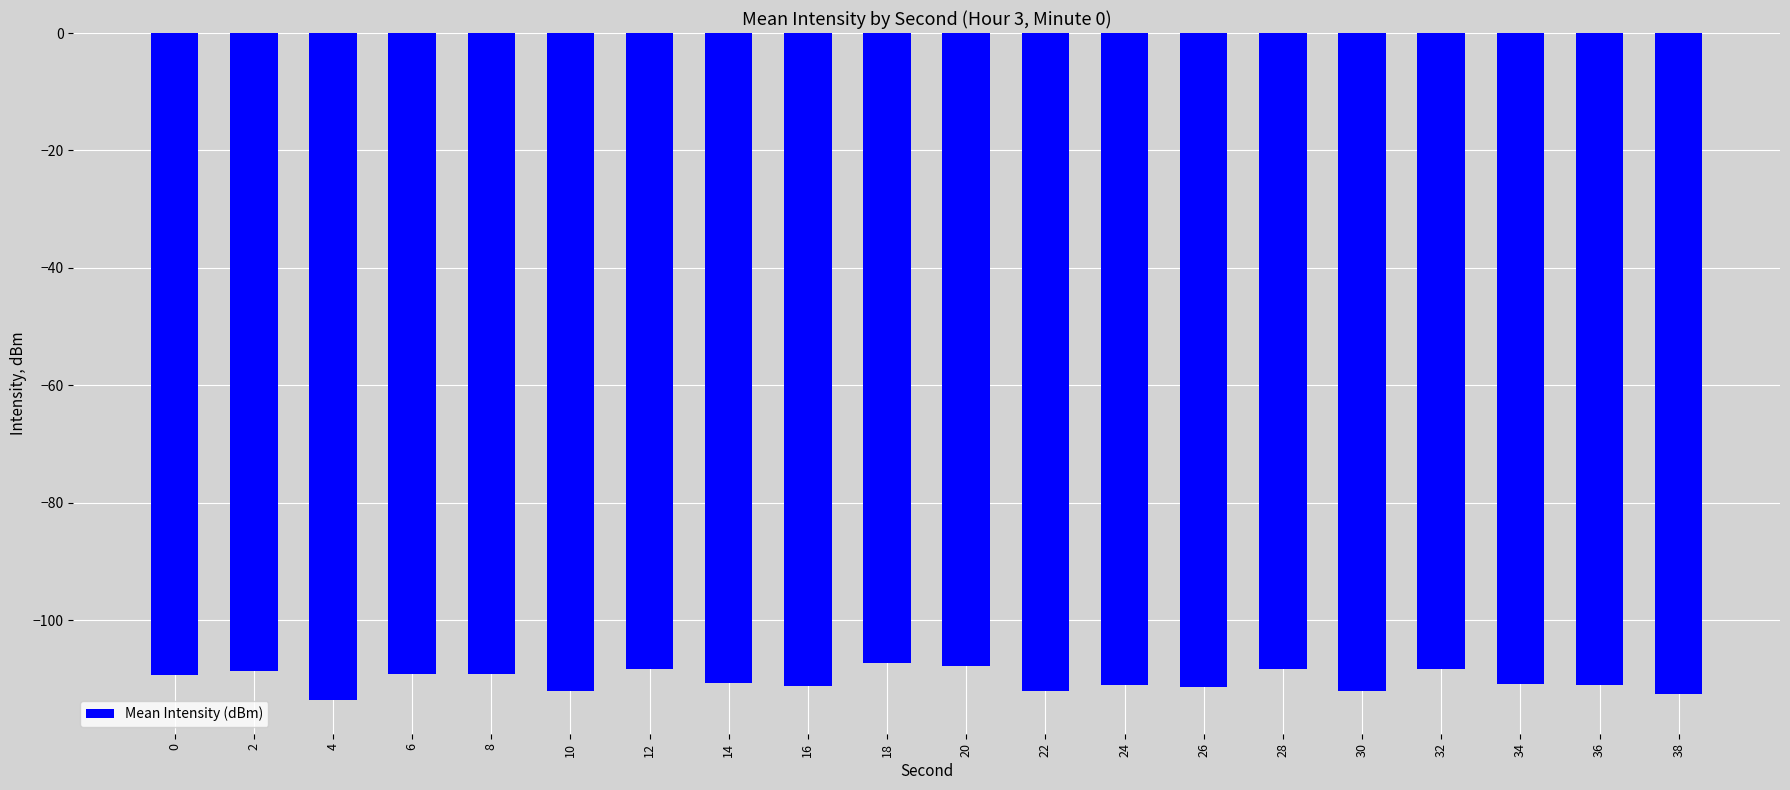

What is the change in value from 12 to 16?

-2.9